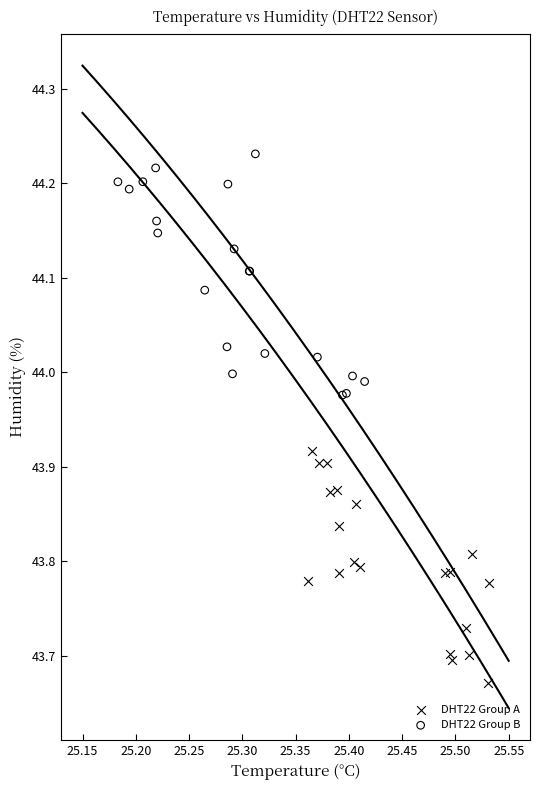

Which series reaches the minimum Y coordinate?

DHT22 Group A